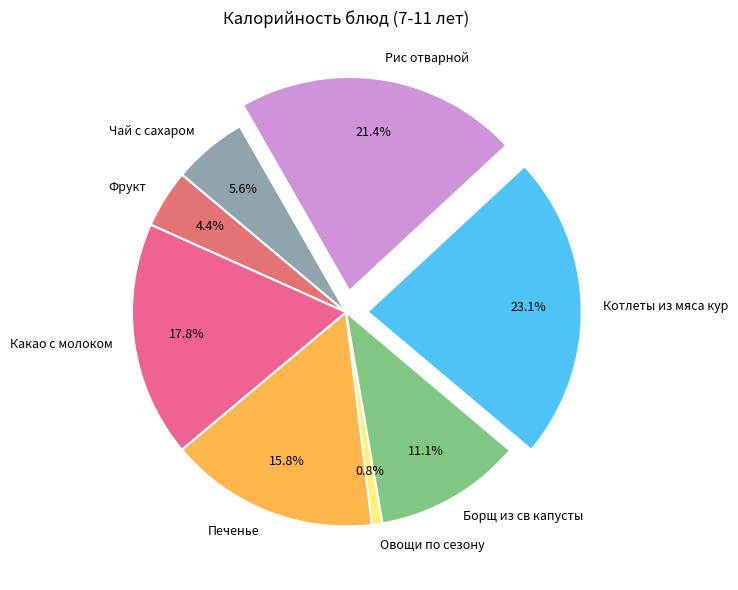

Count the number of slices in the pie.

8